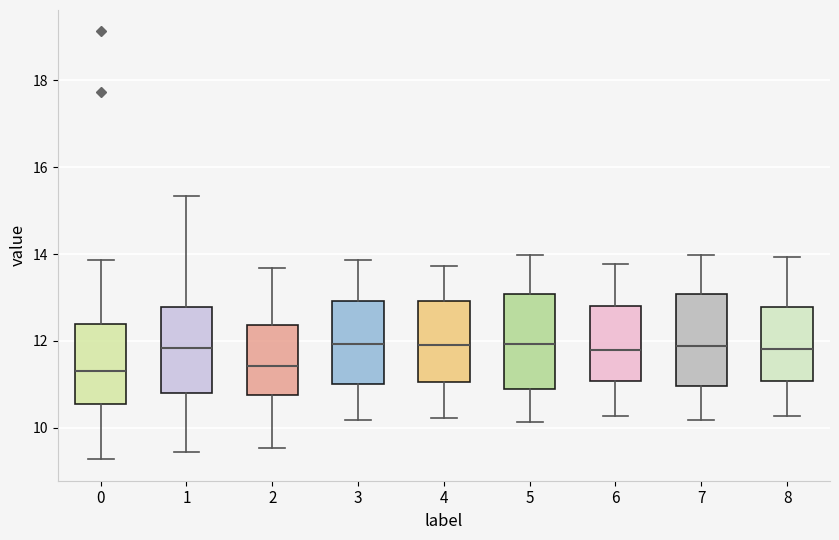

Where is the lower edge of the box at x = 3 on the y-axis? The values are not printed on the chart, so give them approximately, as read against the axis.

11.0